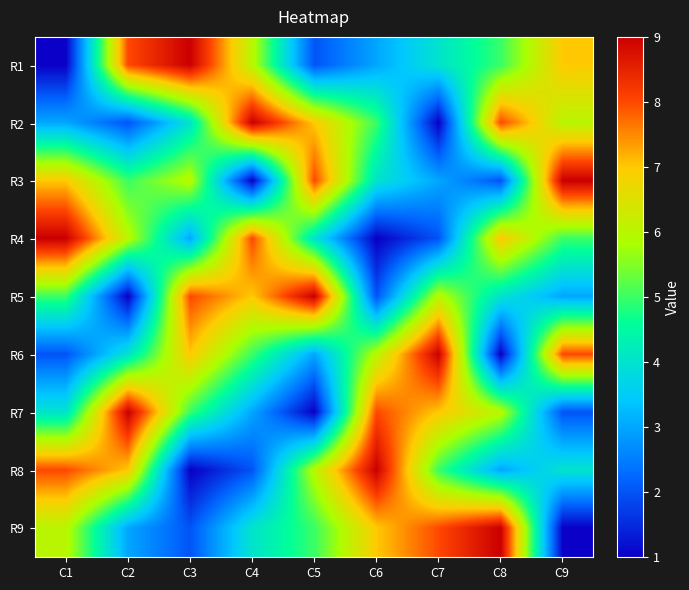

How many series are shown in this chart?

9